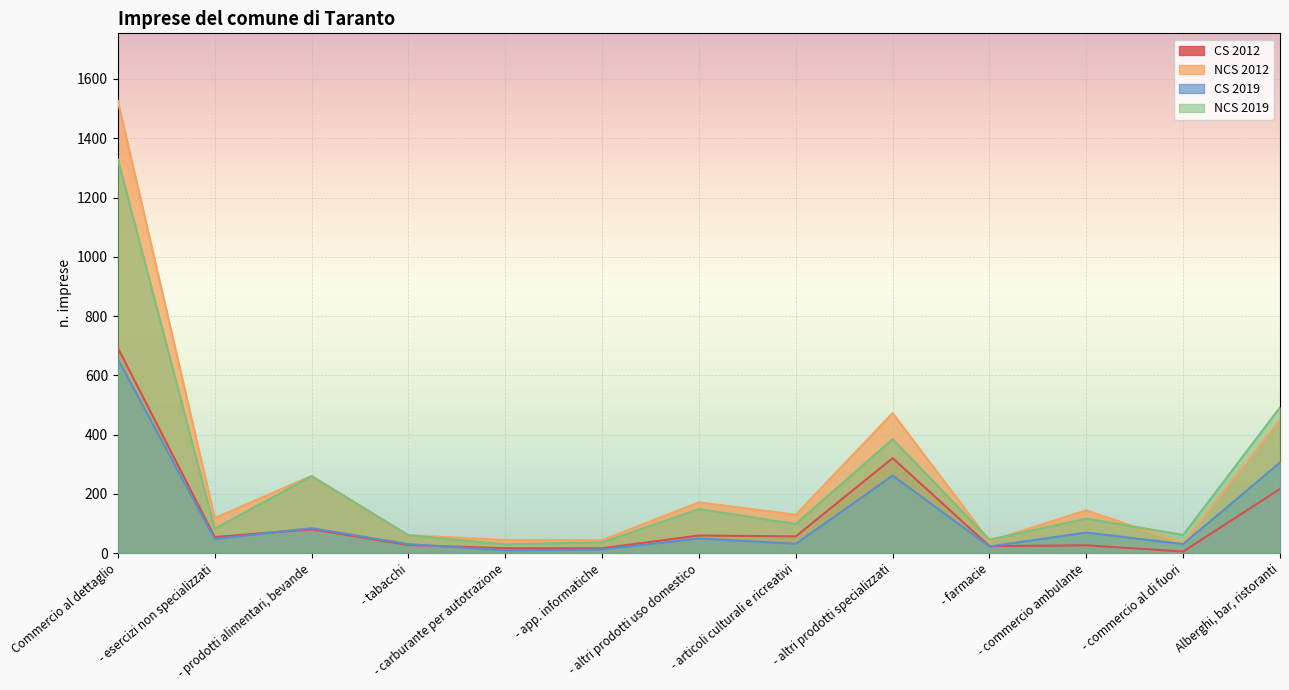

What is the sum of all CS 2019 values?

1616